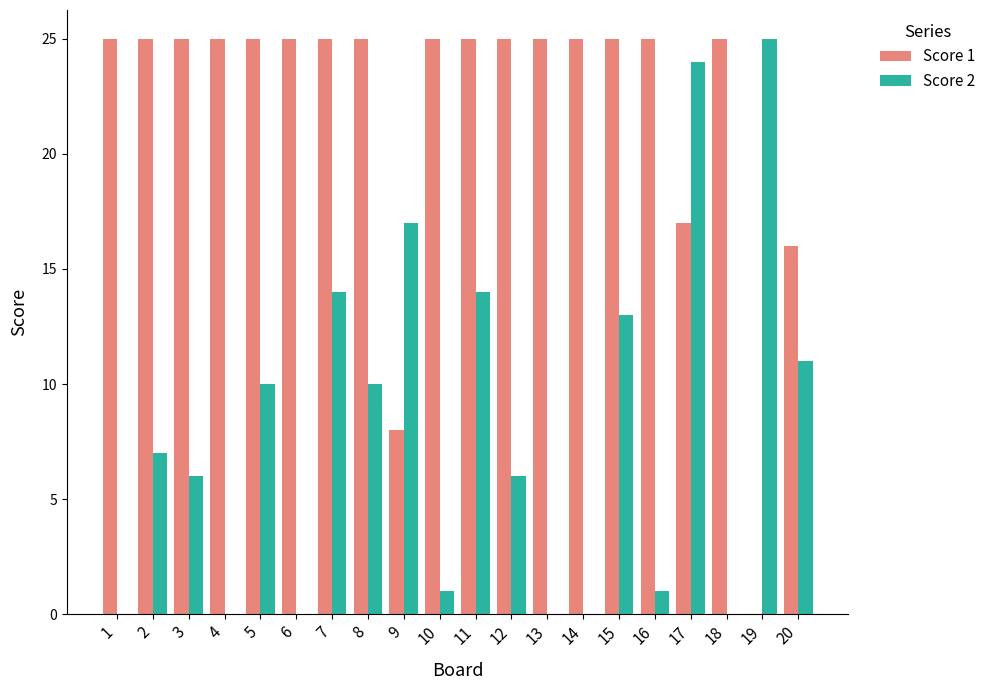

Which series changed the most between 3 and 9?

Score 1